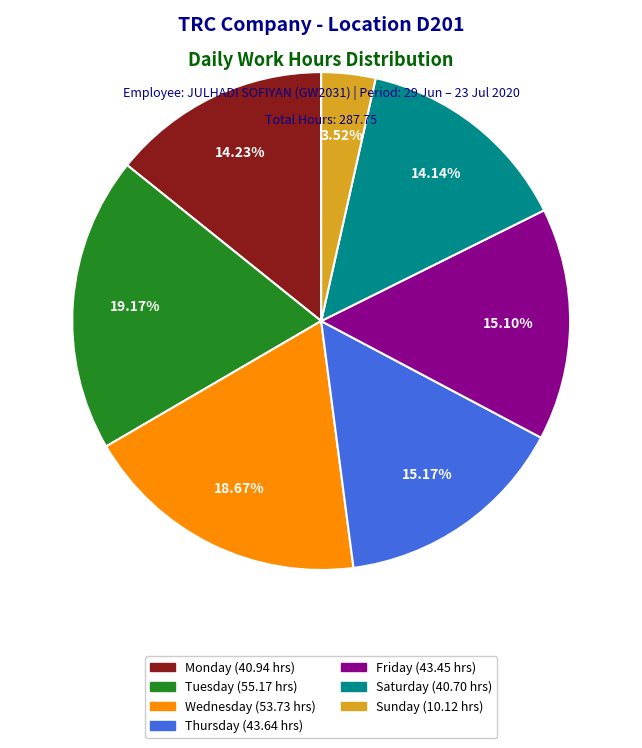

Is there any slice that represents more than half of the pie?

No